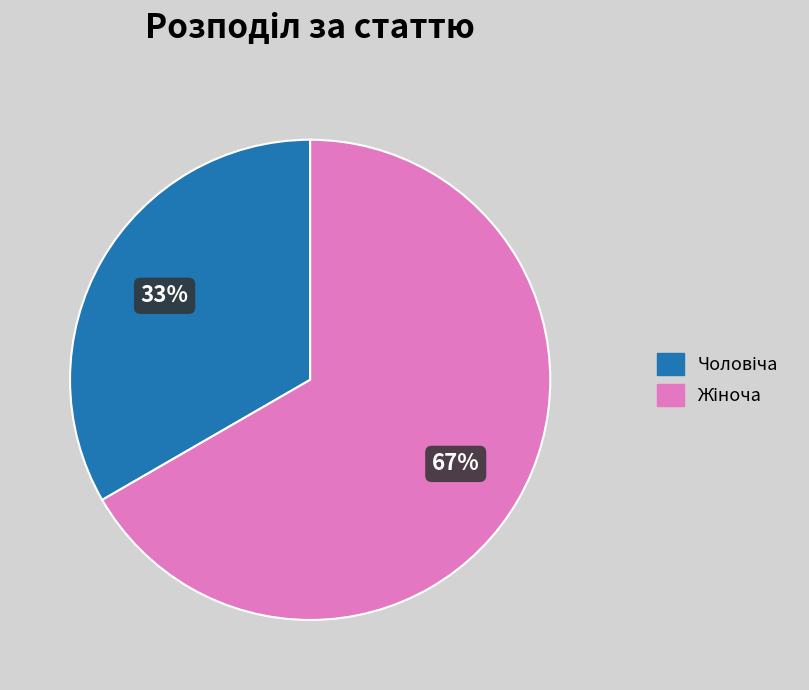

Is there any slice that represents more than half of the pie?

Yes